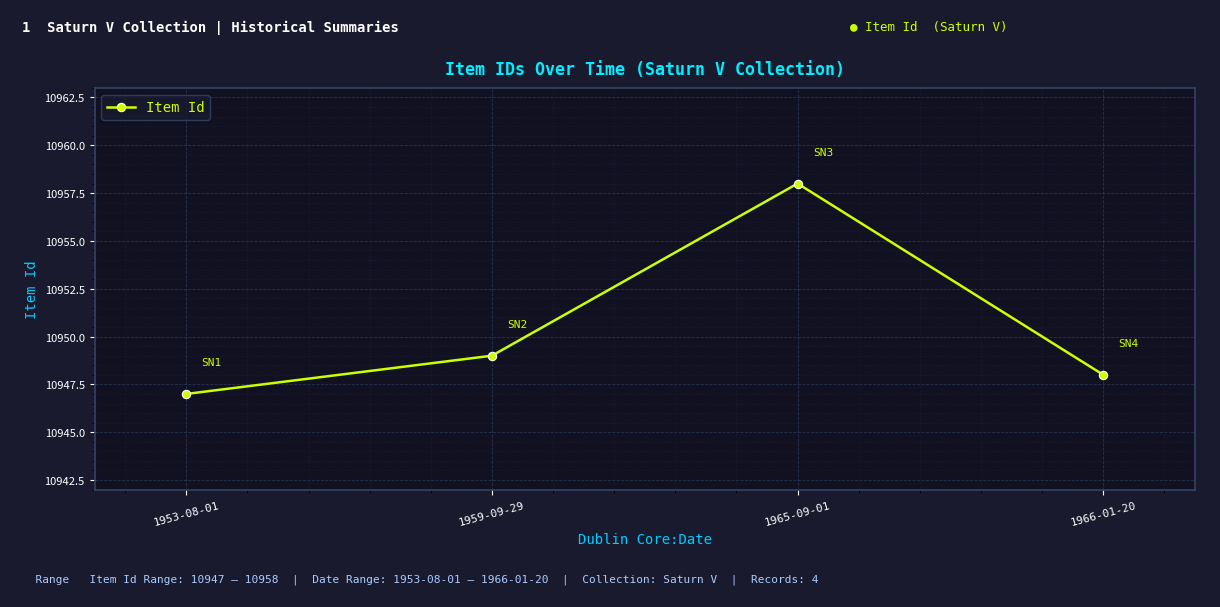

True or false: the data shows 10949 at 1959-09-29.

True